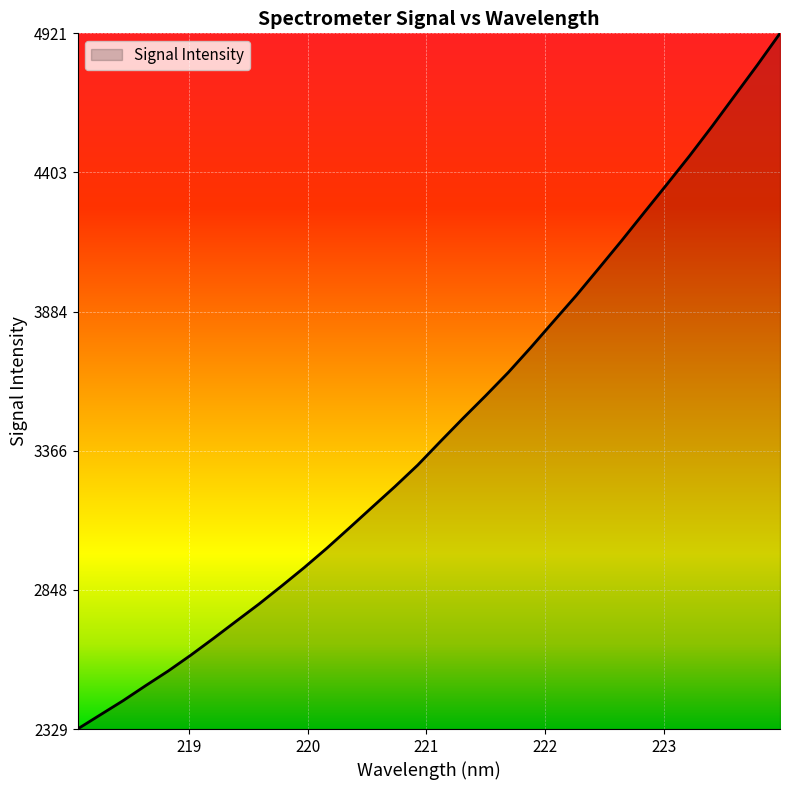

What is the minimum value shown in the chart?

2329.6